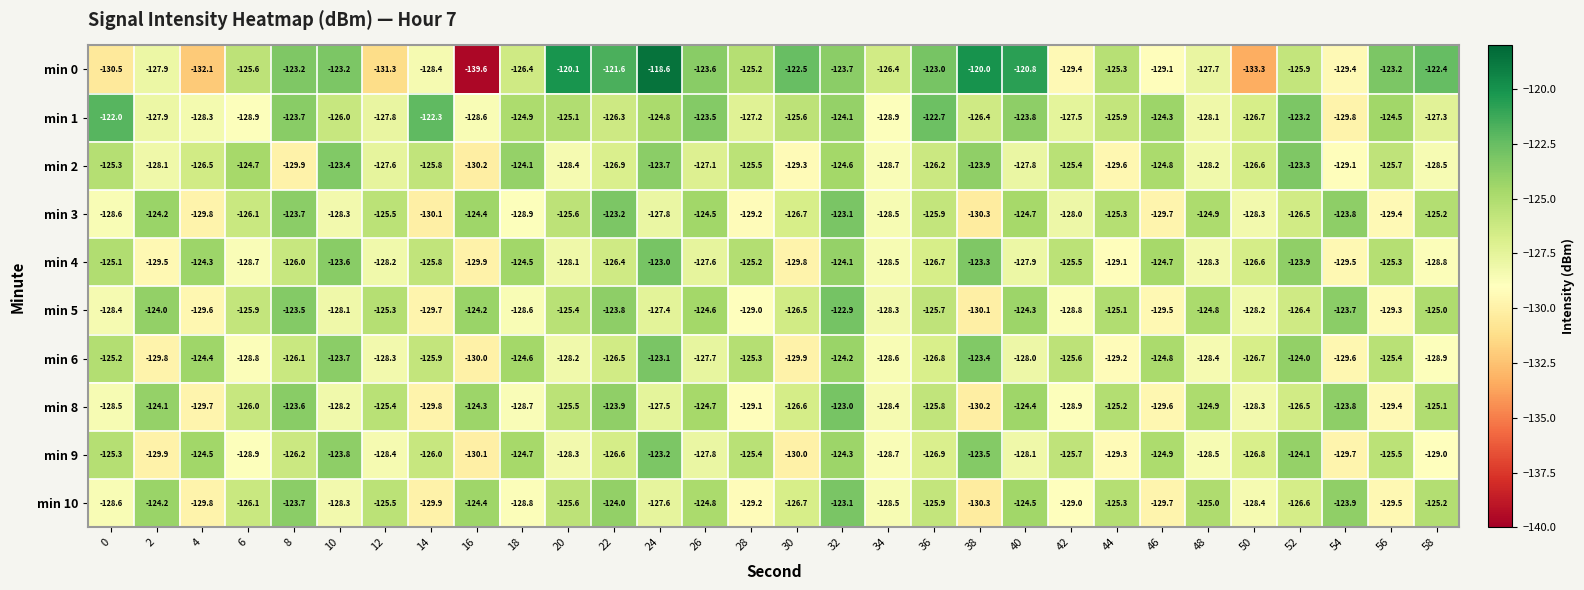

What is the maximum value shown in the chart?

-118.6